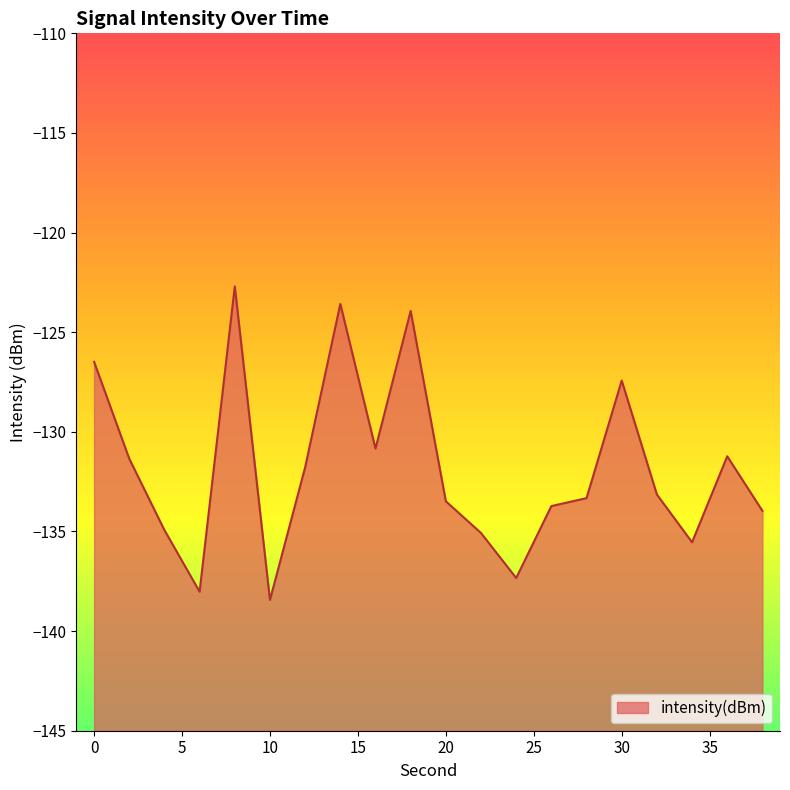

List the labels in order of value, largest first.

8, 14, 18, 0, 30, 16, 36, 2, 12, 32, 28, 20, 26, 38, 4, 22, 34, 24, 6, 10